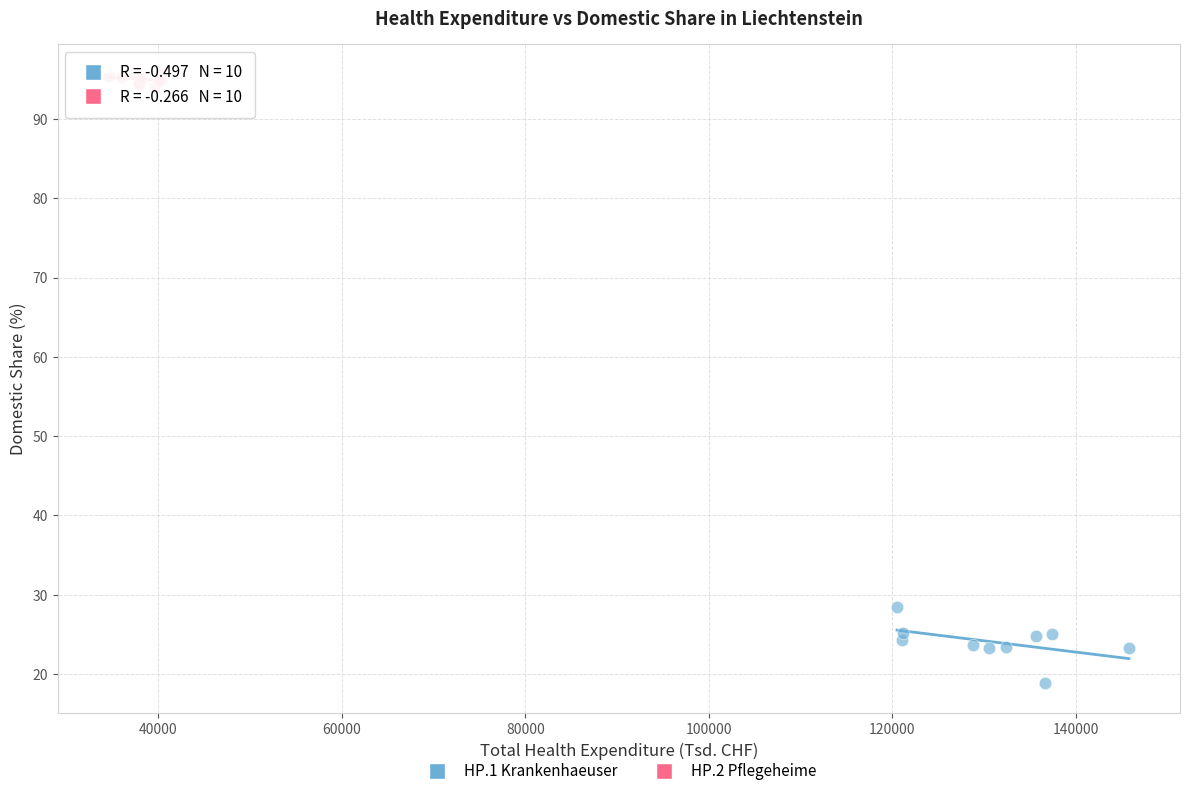

Which series has the widest spread of Y values?

HP.1 Krankenhaeuser